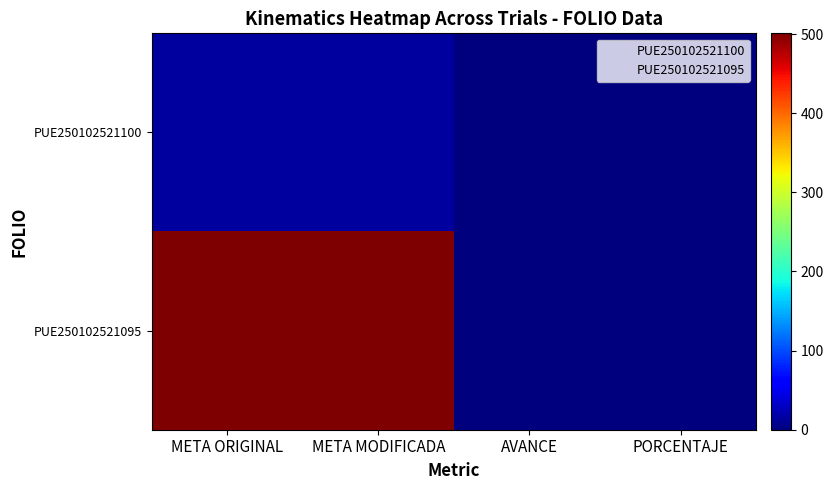

Which series has the largest range (max minus min)?

PUE250102521095